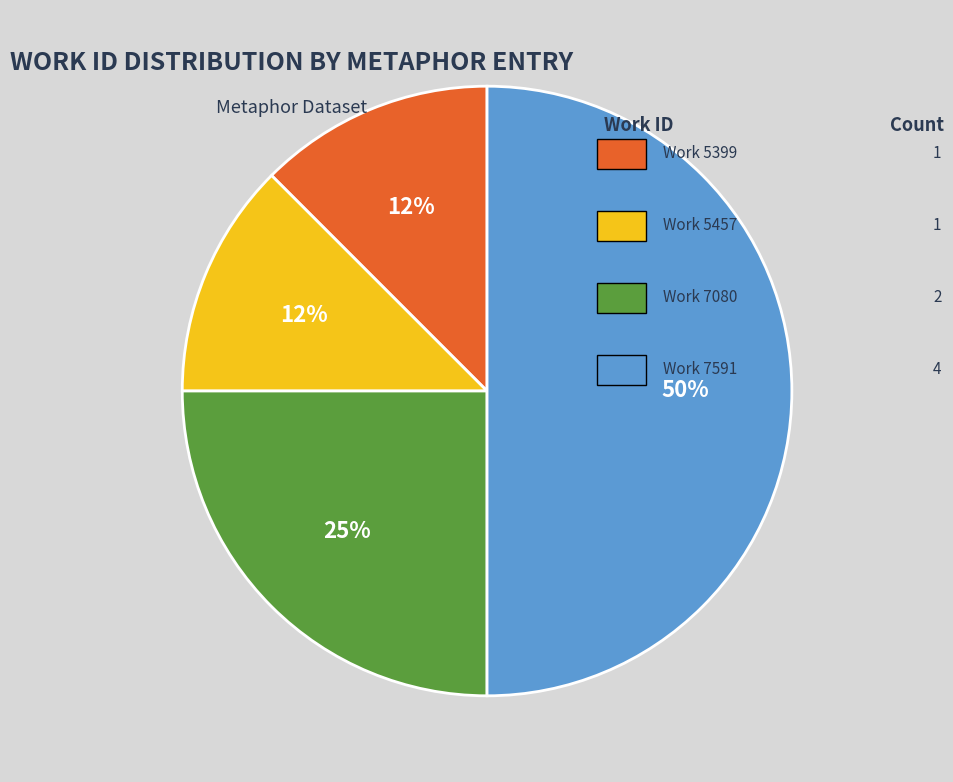

Count the number of slices in the pie.

4